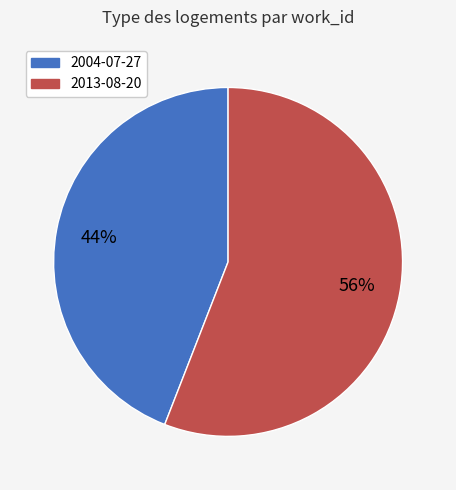

What percentage is the 2004-07-27 slice, to the nearest percent?

44%